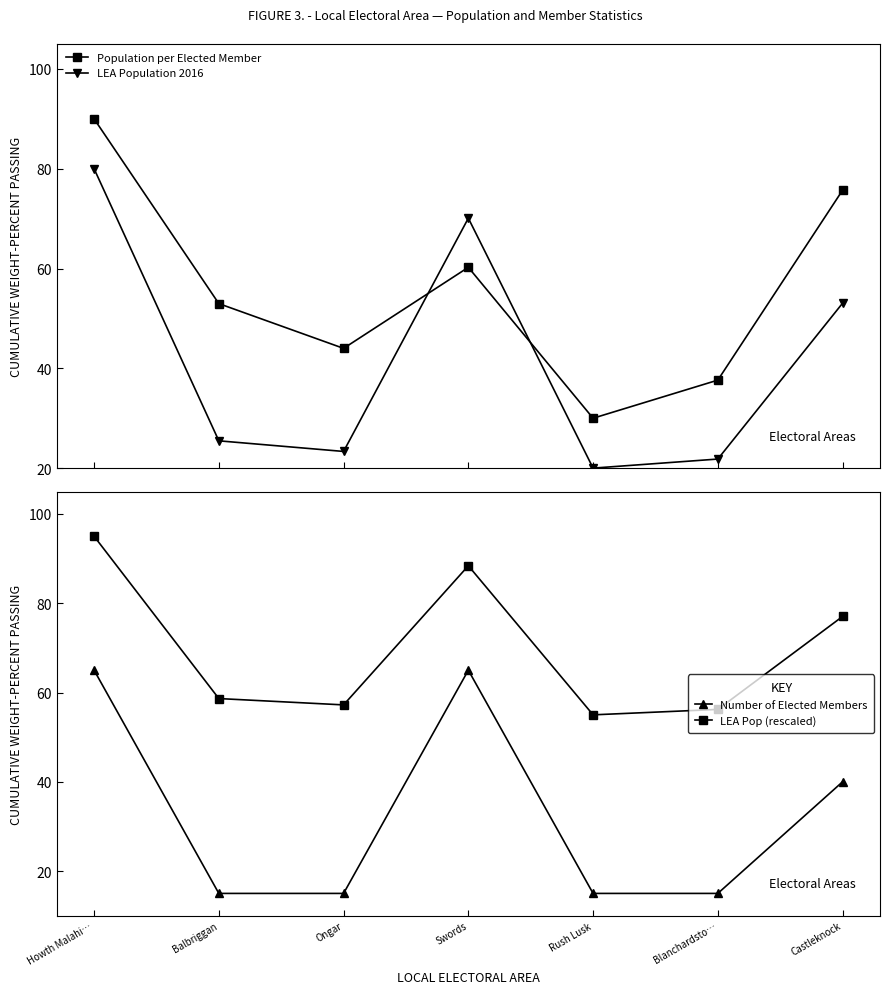

What is the difference between the LEA Population 2016 values at Swords and Howth Malahi…?

9.9